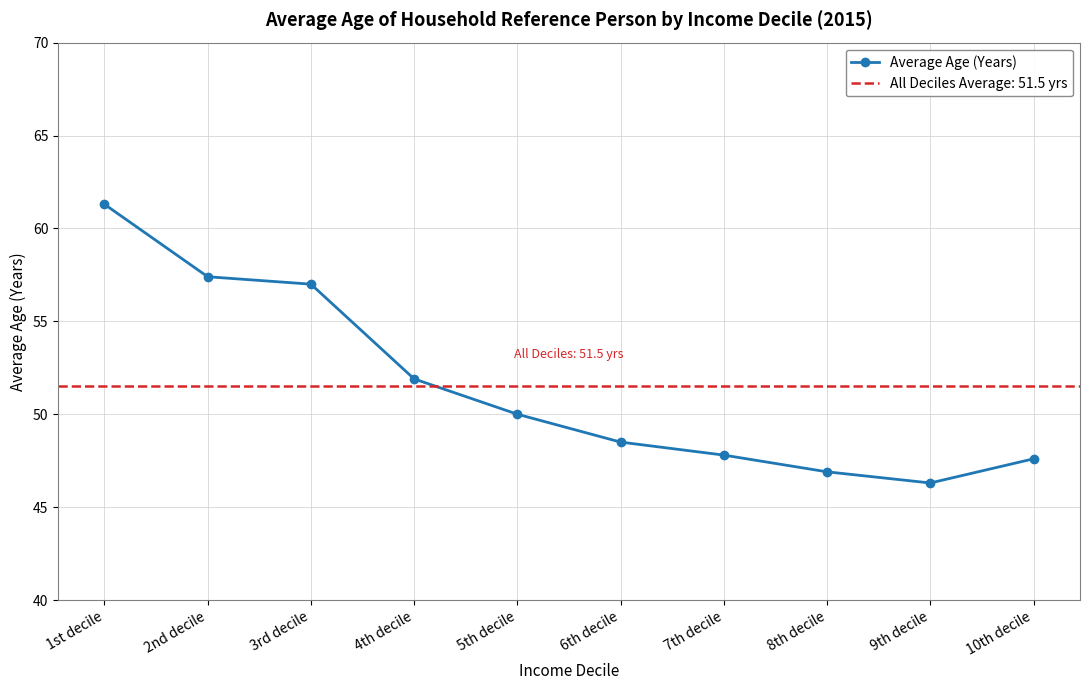

Rank the categories by value from lowest to highest.

9th decile, 8th decile, 10th decile, 7th decile, 6th decile, 5th decile, 4th decile, 3rd decile, 2nd decile, 1st decile